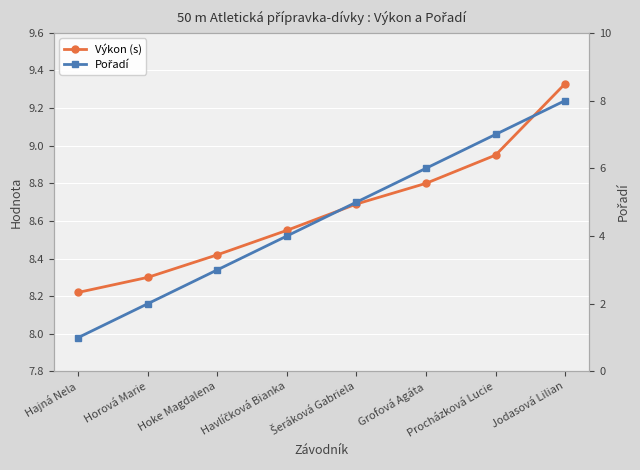

True or false: Pořadí and Výkon (s) intersect in this chart.

False